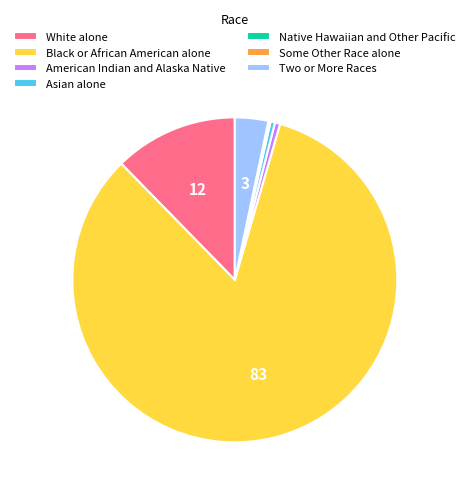

Which category has the biggest portion of the pie?

Black or African American alone